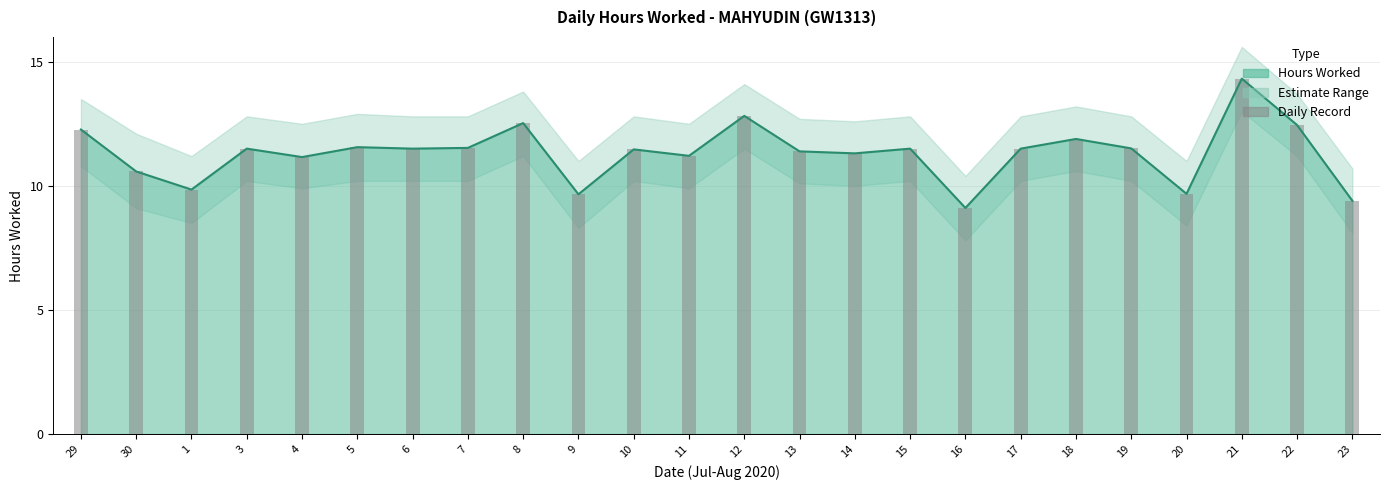

What is the difference between the second highest and second lowest values?

3.4